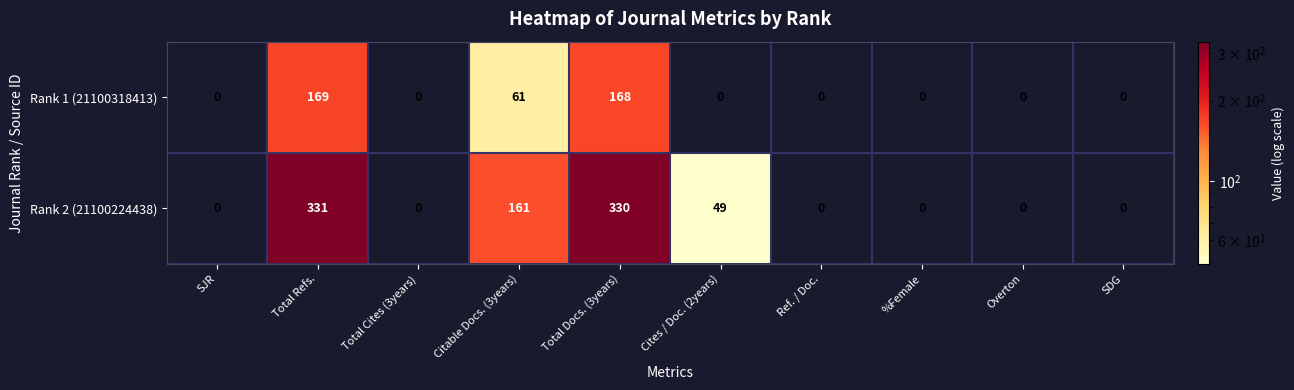

How many series are shown in this chart?

2